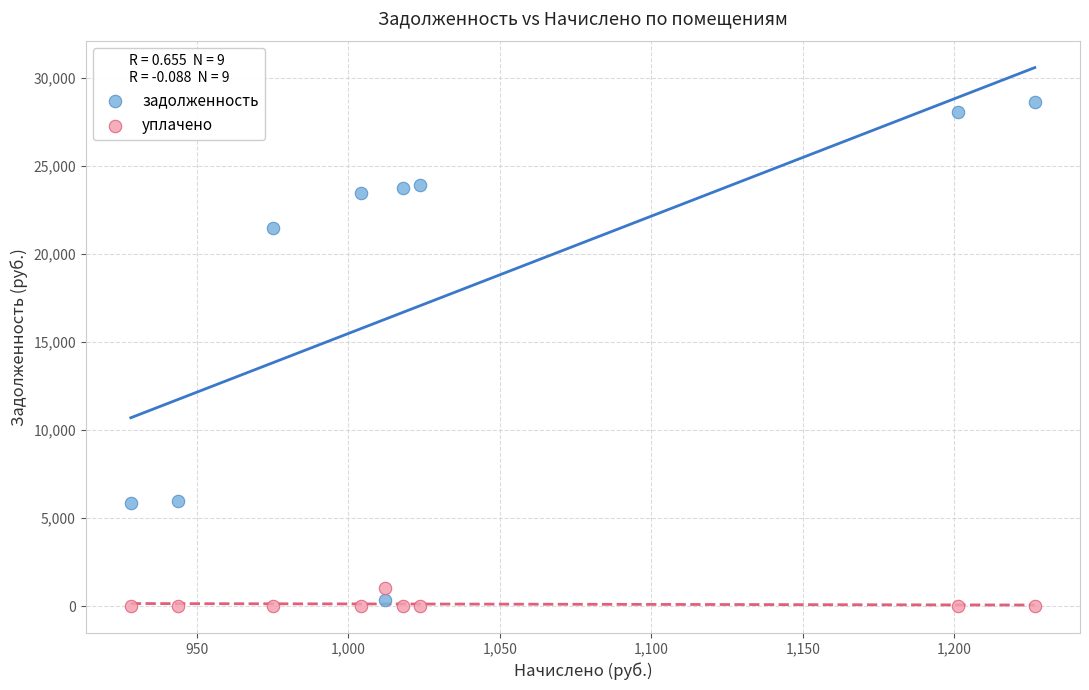

Which series has the largest Y range (max minus min)?

задолженность